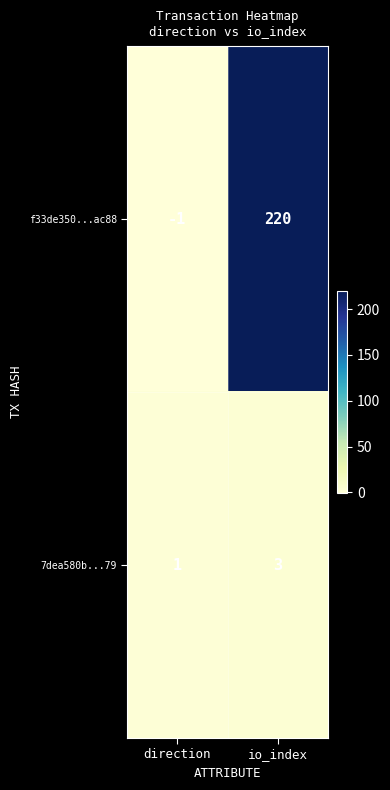

What is the difference between the highest and lowest values at direction?

2